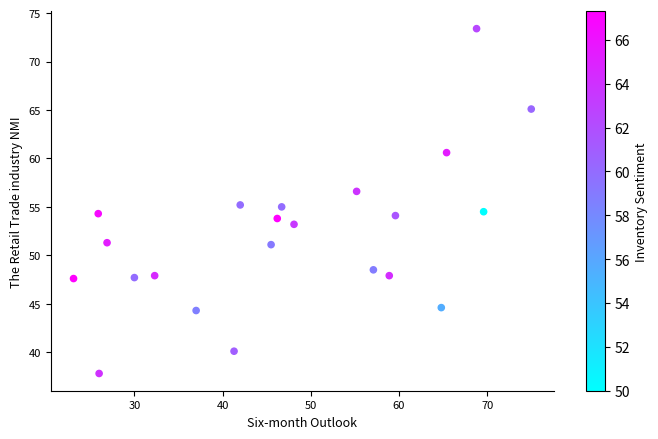

What is the range of Y values (max minus min)?

35.6